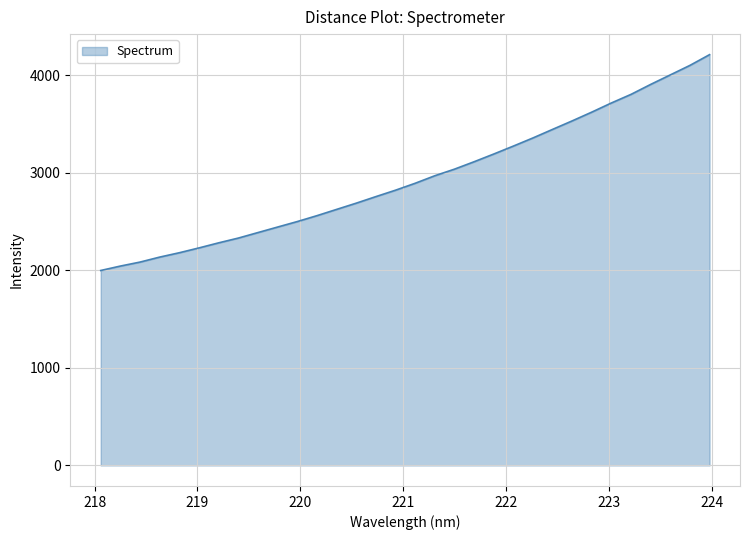

Does the chart have visible grid lines?

Yes